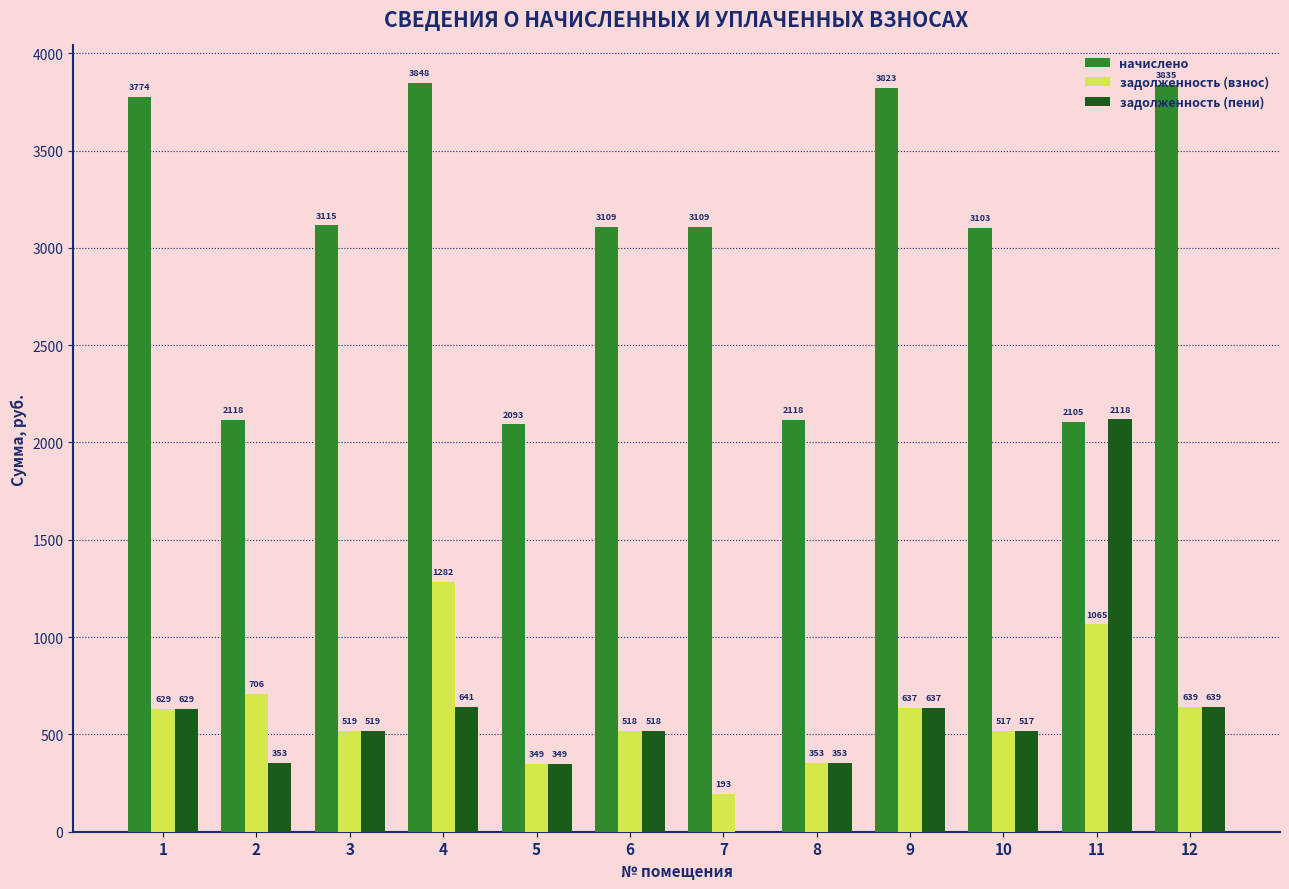

How many data points does each series have?

12